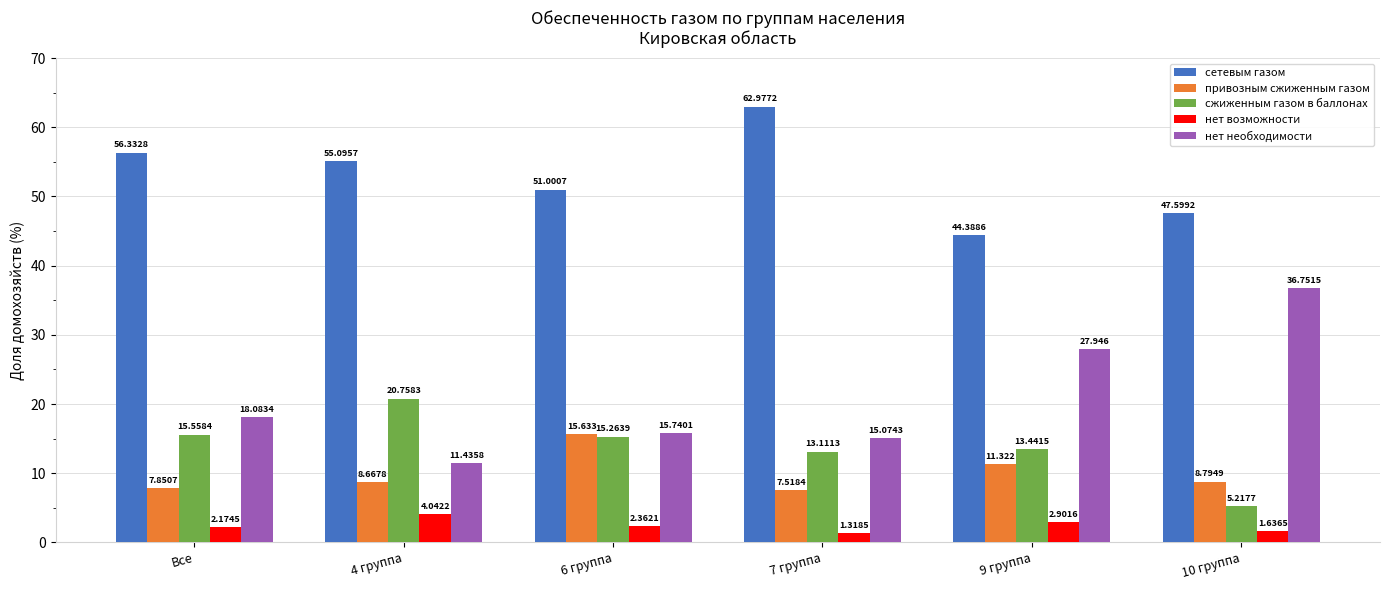

Which category has the highest value in the нет возможности series?

4 группа